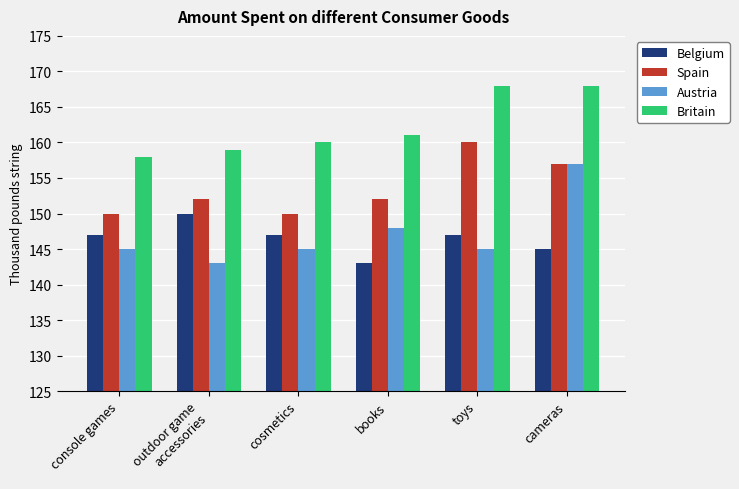

Rank the series by their maximum value, from lowest to highest.

Belgium, Austria, Spain, Britain